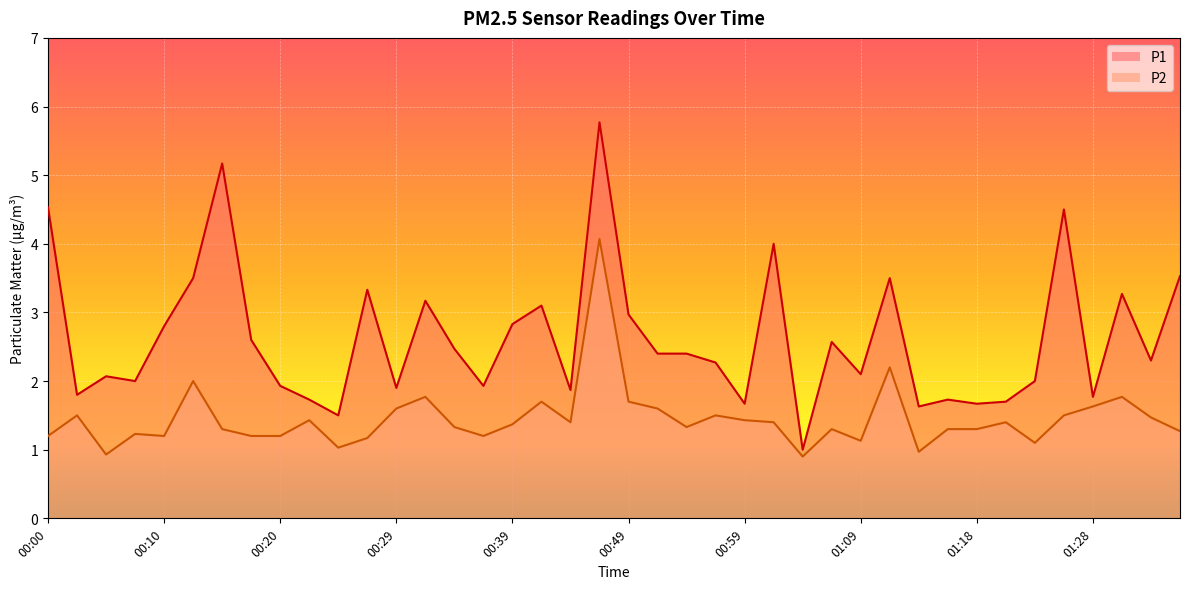

Where is the first local minimum for P1?

00:03